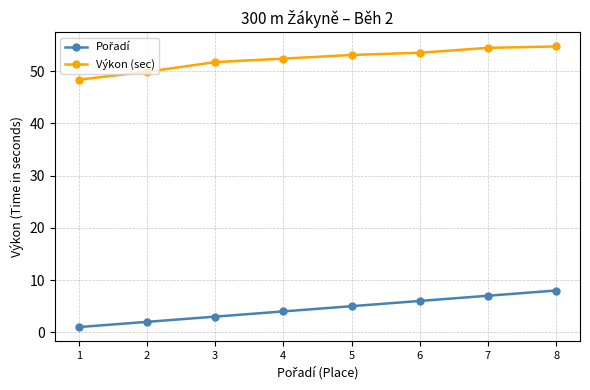

Does the chart display data point markers on the line(s)?

Yes